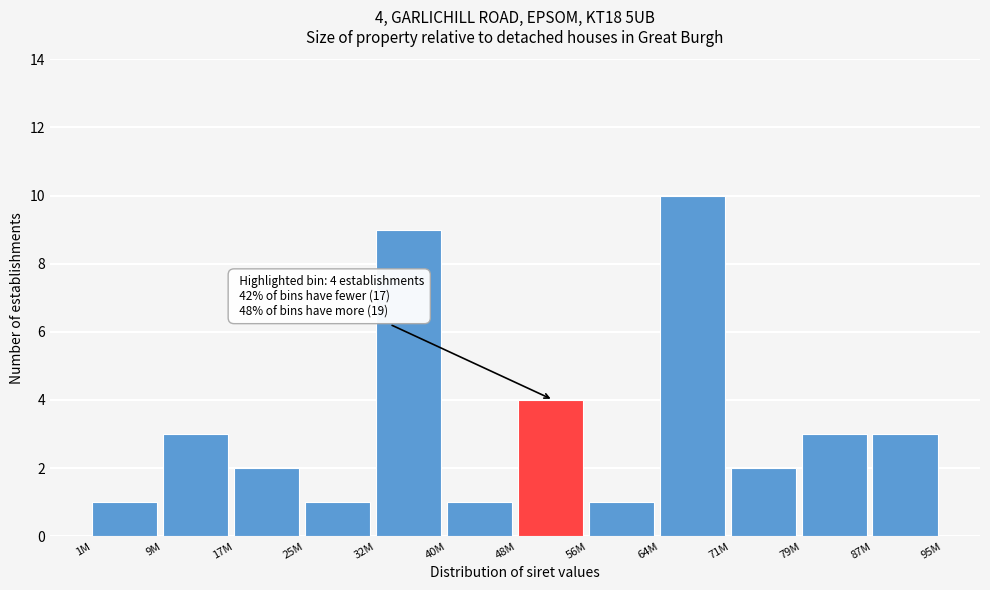

Reading left to right, what are all the values shown in this chart?

1M=1	9M=3	17M=2	25M=1	32M=9	40M=1	48M=4	56M=1	64M=10	71M=2	79M=3	87M=3